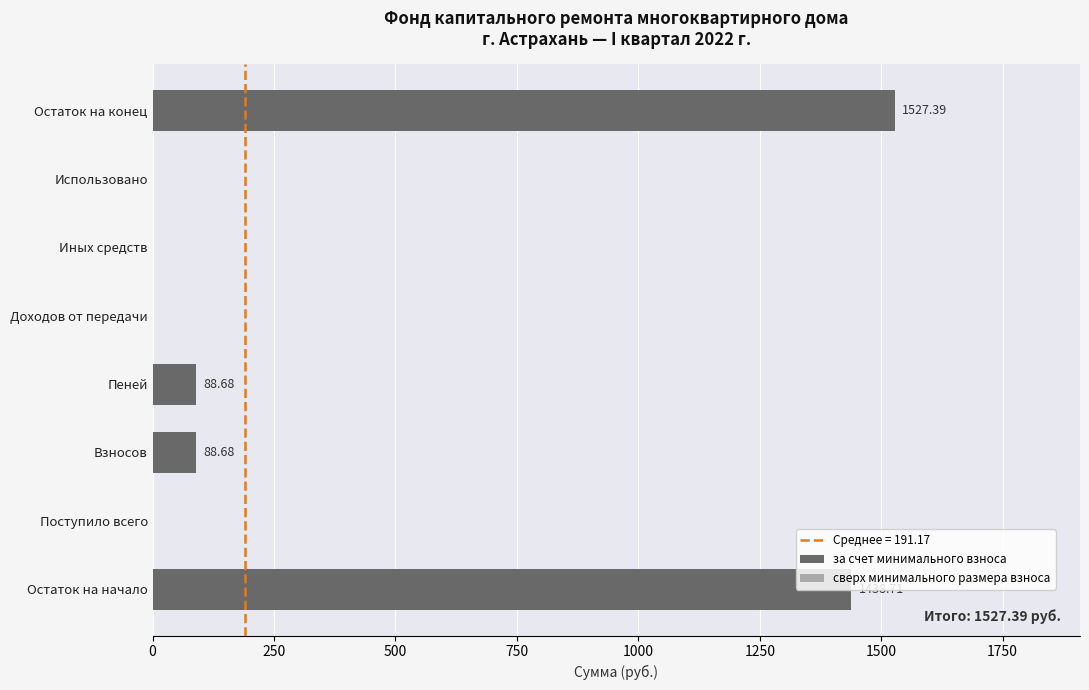

What is the change in value from Поступило всего to Остаток на конец?

+1527.4